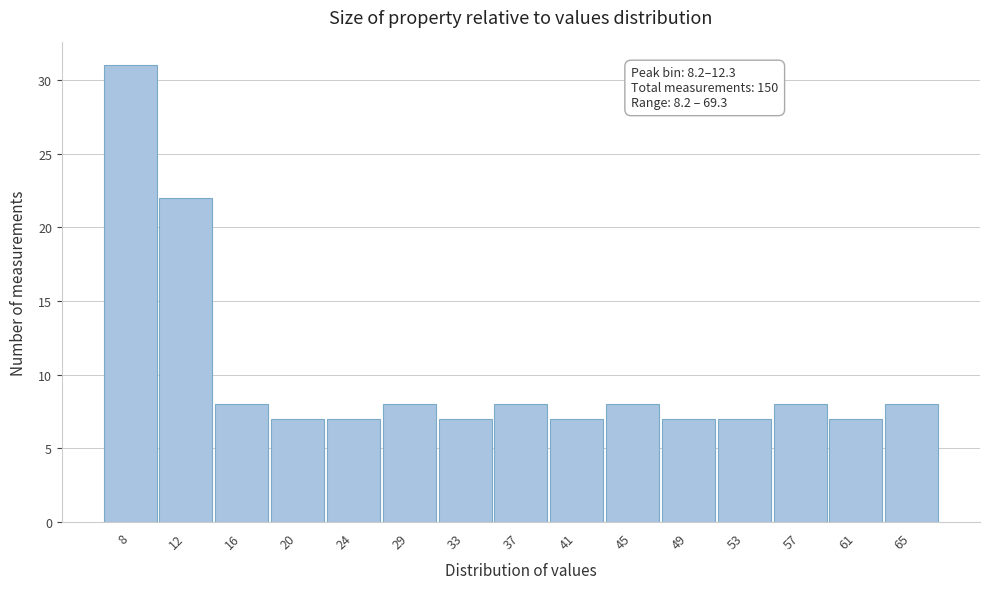

Reading left to right, extract all data points from this chart.

31	22	8	7	7	8	7	8	7	8	7	7	8	7	8